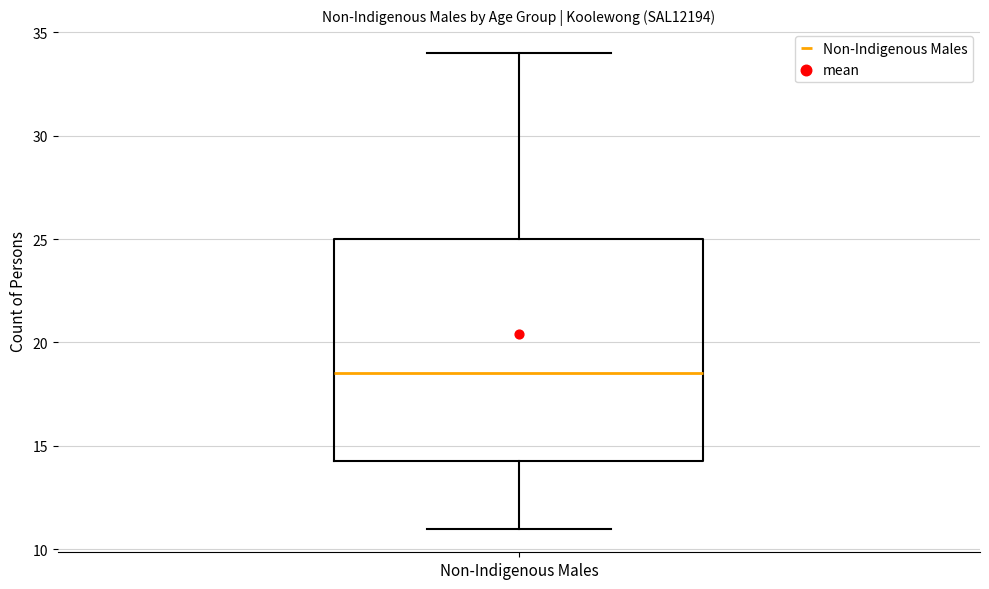

Read this box plot against the y-axis: the position of the median line, the range covered by the box, and the ends of both whiskers. The values are not printed on the chart, so give them approximately, as read against the axis.

median 18.5, box 14.5 to 25.0, whiskers 11.0 to 34.0